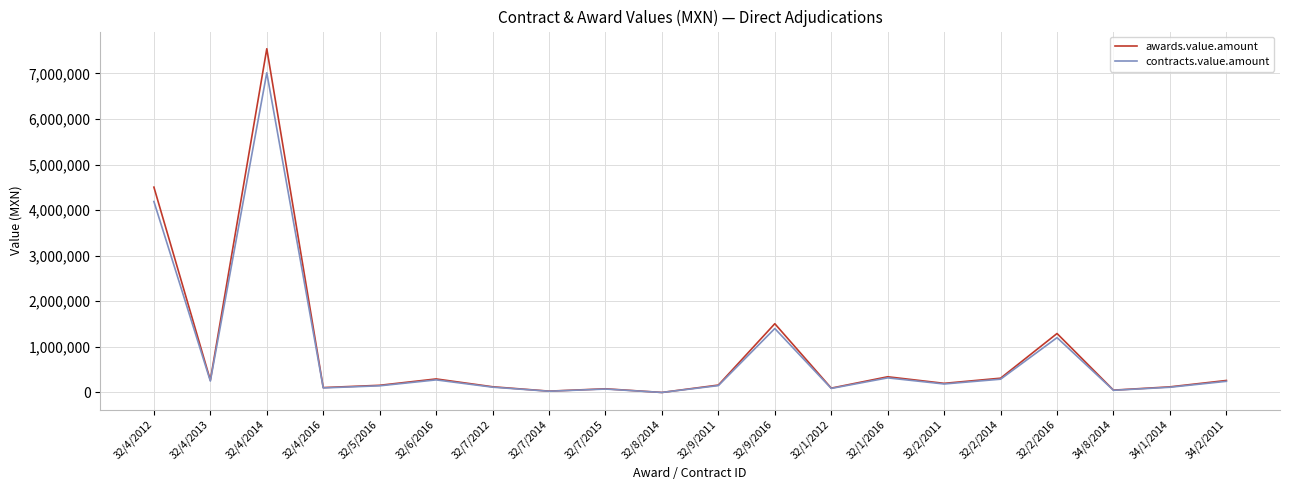

Which series has the widest spread of values?

awards.value.amount